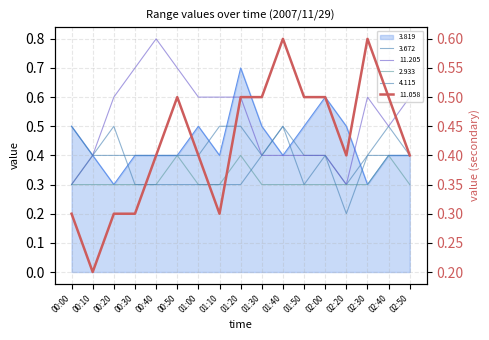

What is the value of the 2.933 point at the 4th from the left?

0.3